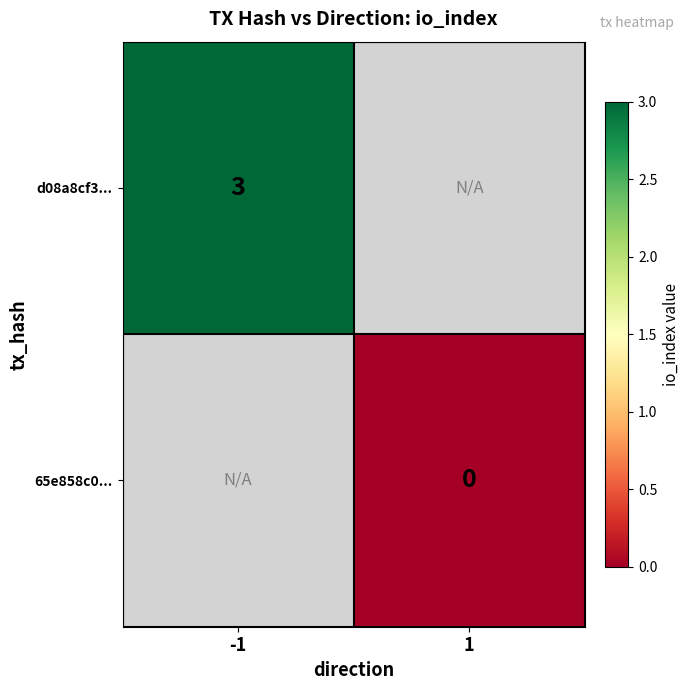

The value of d08a8cf3... at -1 is 1. True or false?

False